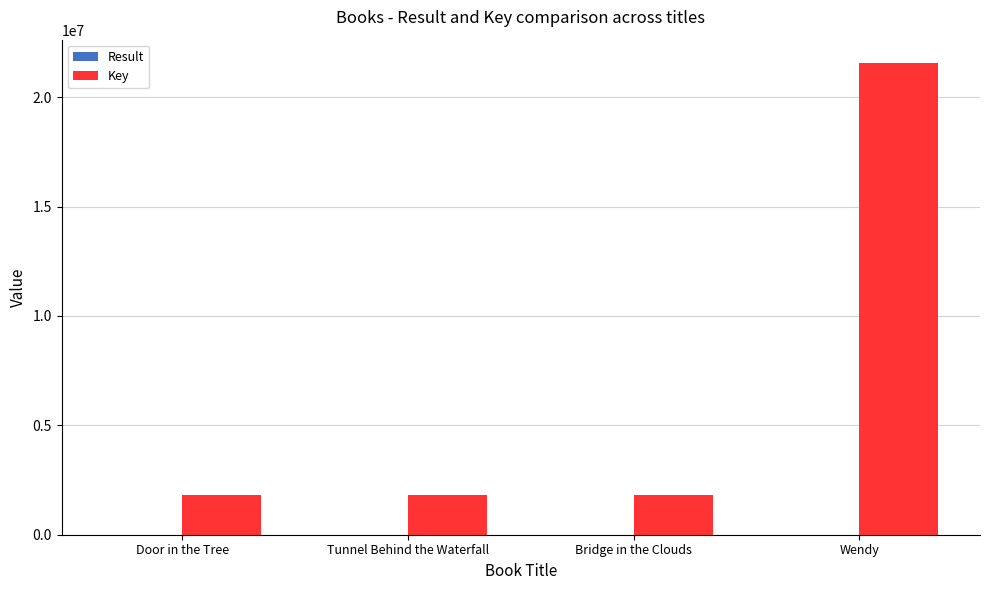

Is it true that Key equals 1139223 at Door in the Tree?

False